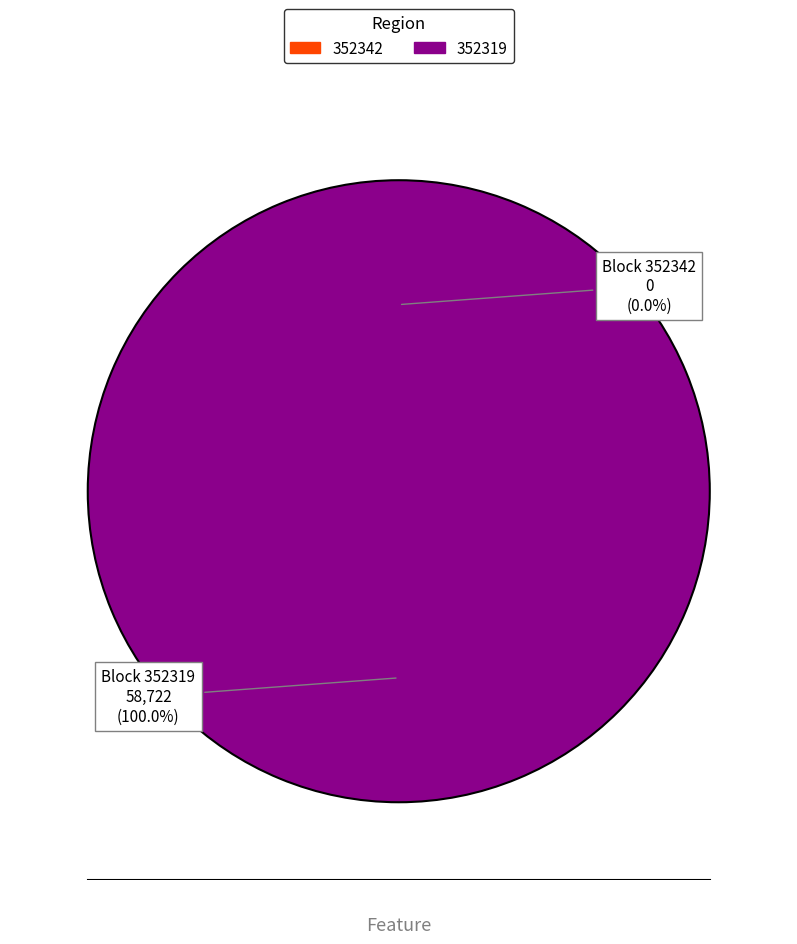

Count the number of slices in the pie.

2